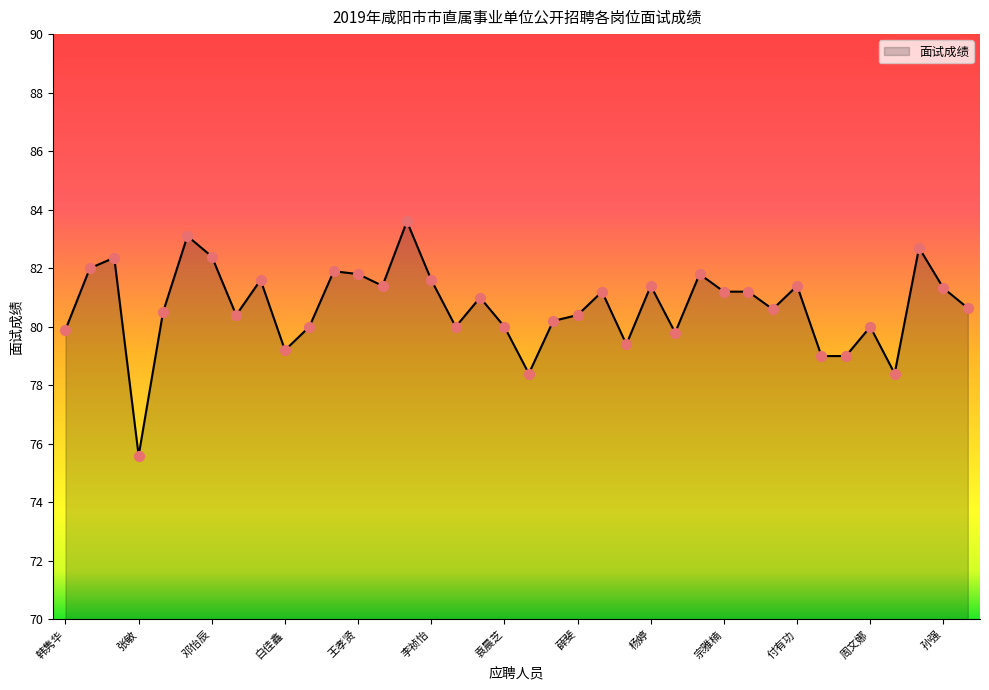

What is the minimum value shown in the chart?

75.6